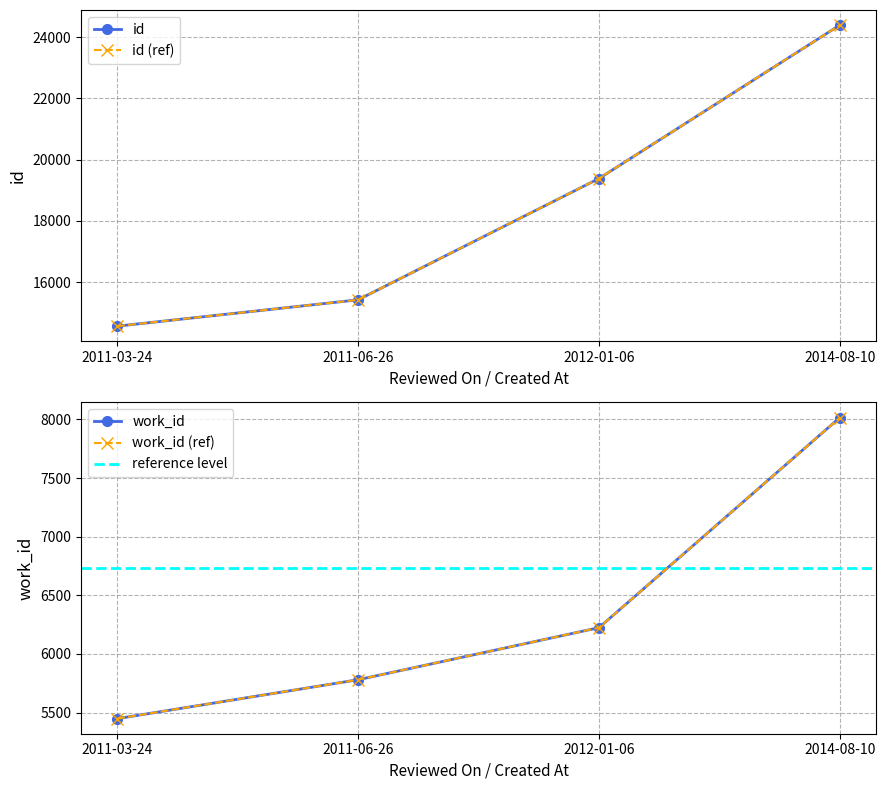

True or false: work_id and id cross at least once.

False